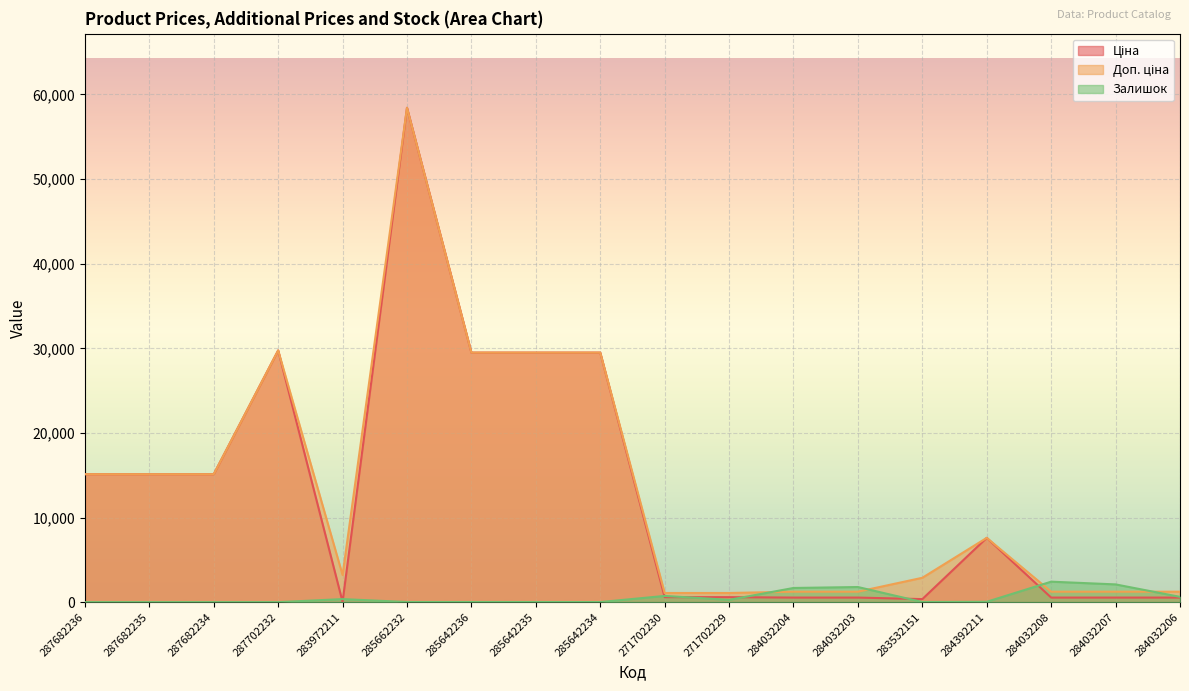

The Доп. ціна series shows 1235.4 at 284032208. True or false?

True